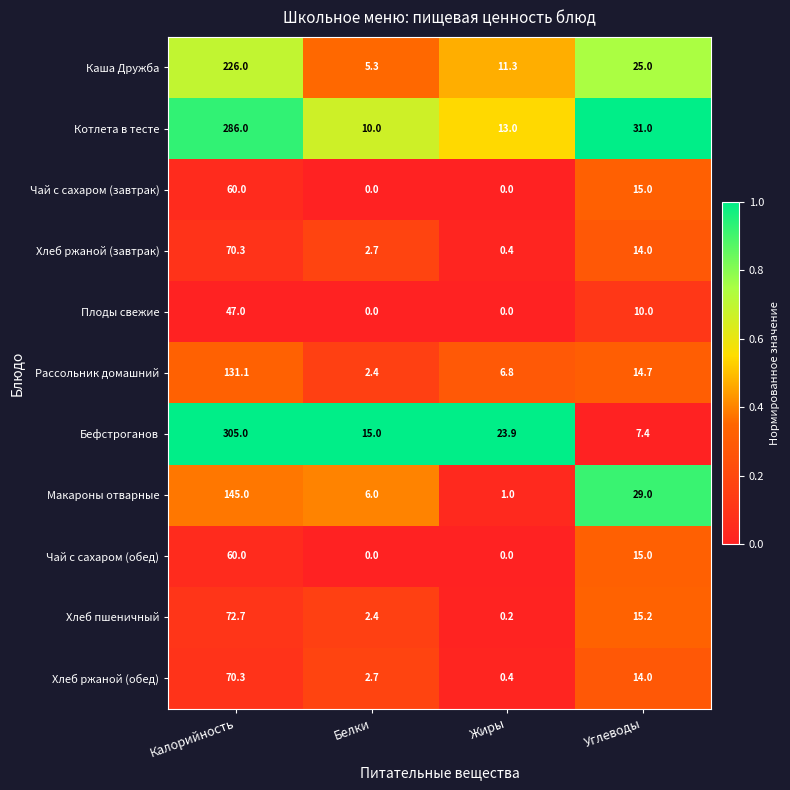

The Котлета в тесте series shows 13.0 at Жиры. True or false?

True